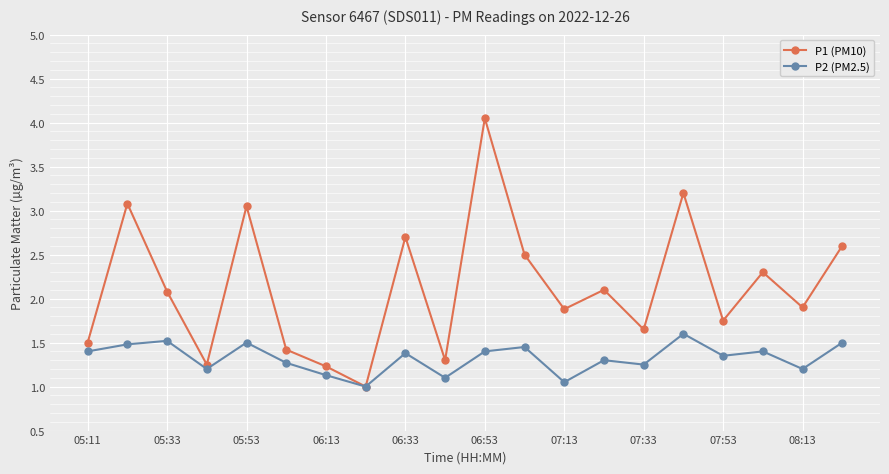

What is the minimum value shown in the chart?

1.0